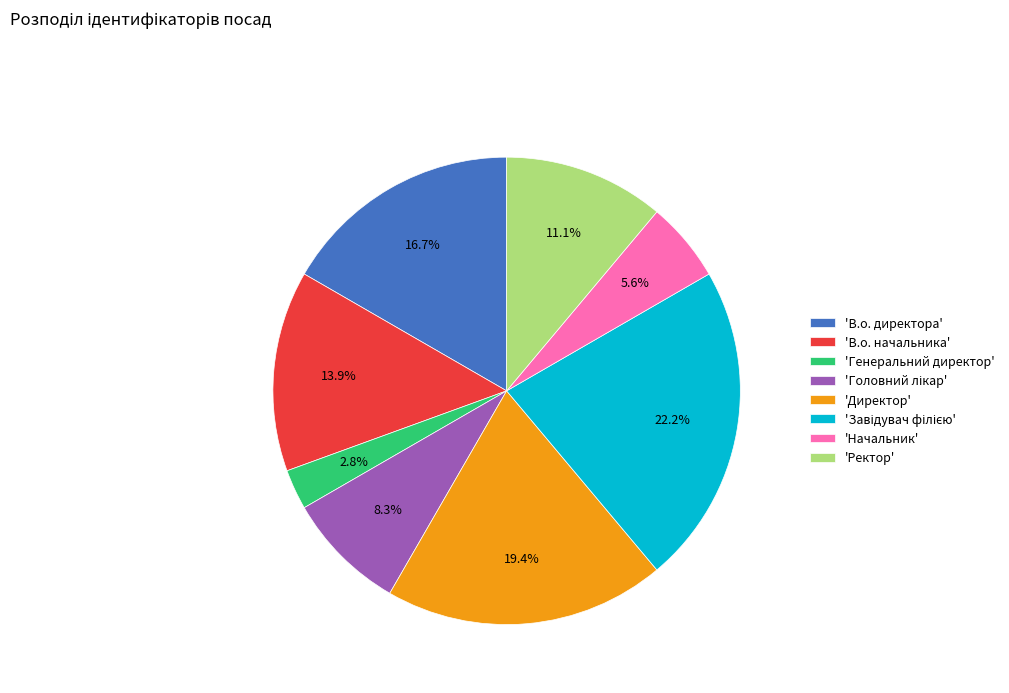

How much of the chart is everything except 'В.о. директора'?

83.3%